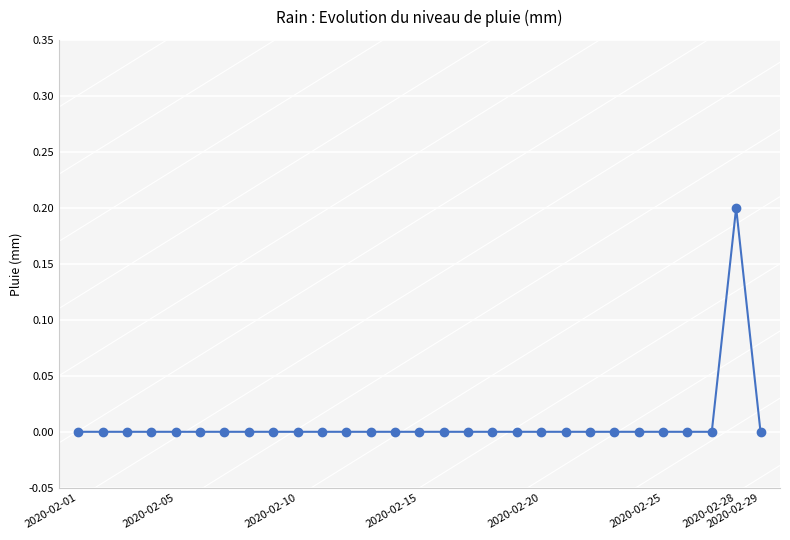

Reading right to left, extract all data points from this chart.

0.0	0.2	0.0	0.0	0.0	0.0	0.0	0.0	0.0	0.0	0.0	0.0	0.0	0.0	0.0	0.0	0.0	0.0	0.0	0.0	0.0	0.0	0.0	0.0	0.0	0.0	0.0	0.0	0.0